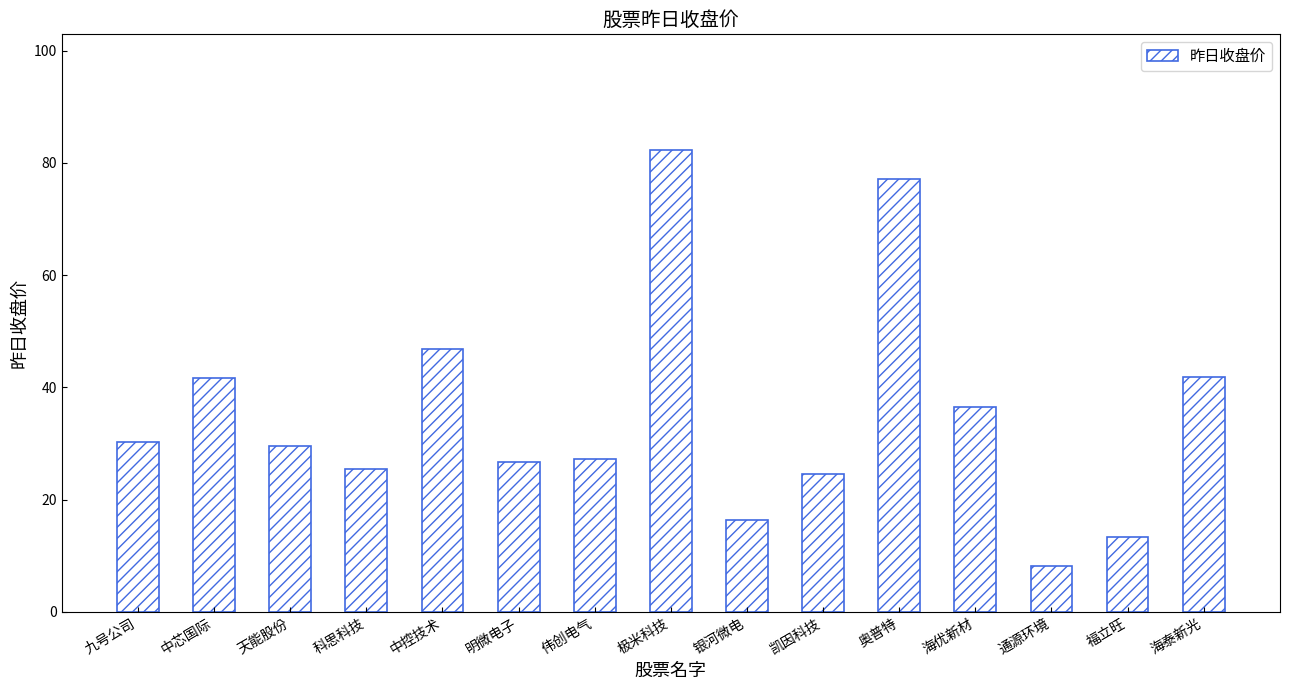

At which category does the chart reach its minimum across all series?

通源环境